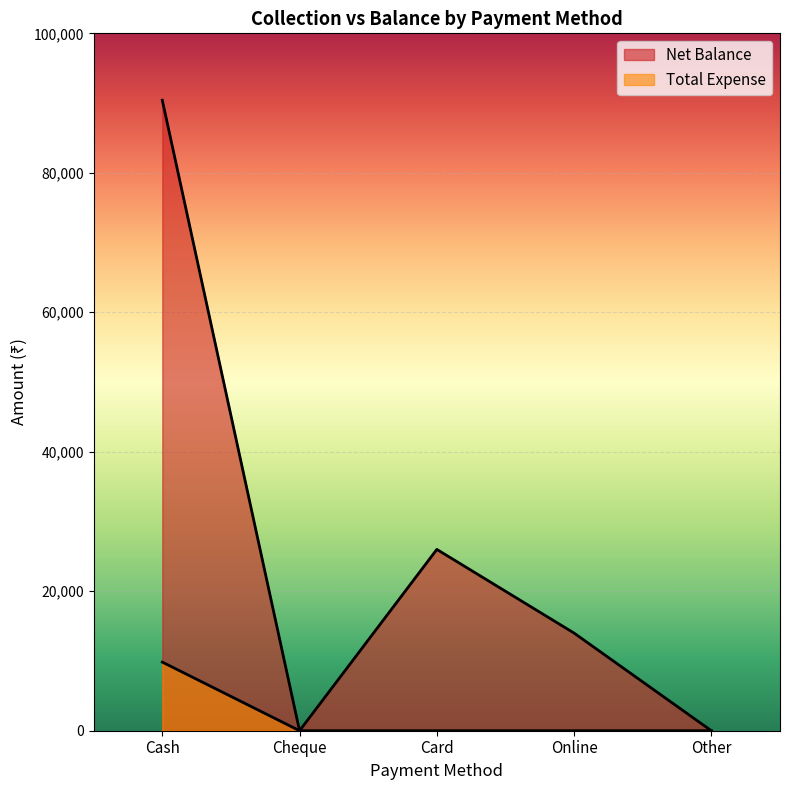

True or false: Net Balance and Total Expense cross at least once.

False